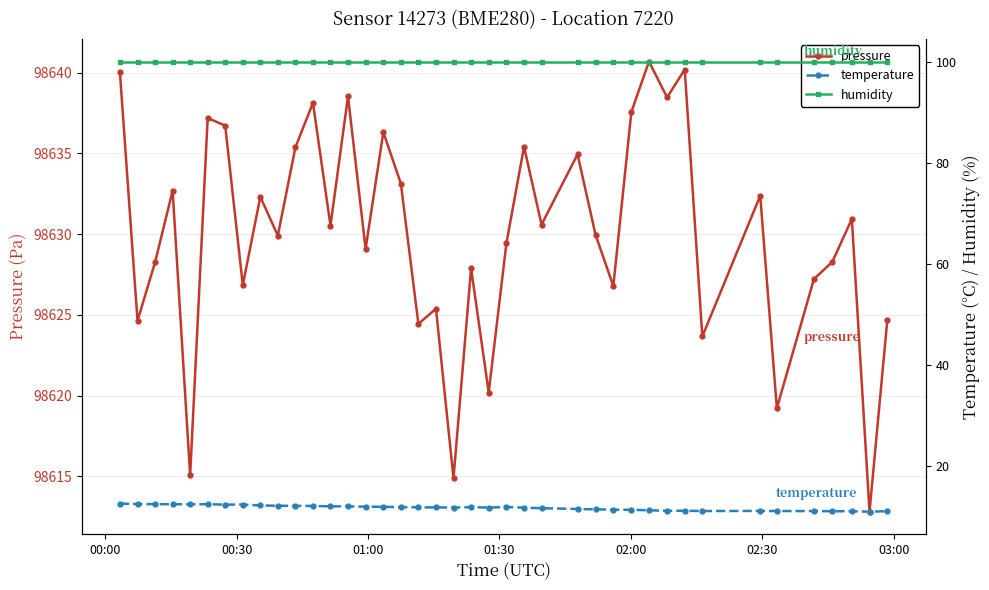

In pressure, how many points are lower than both neighbors (excluding endpoints)?

15